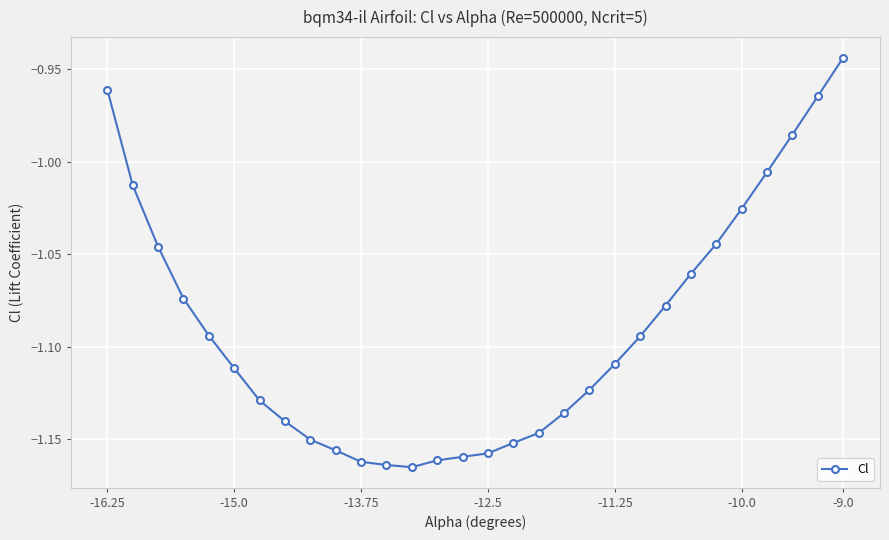

What is the maximum value shown in the chart?

-0.9